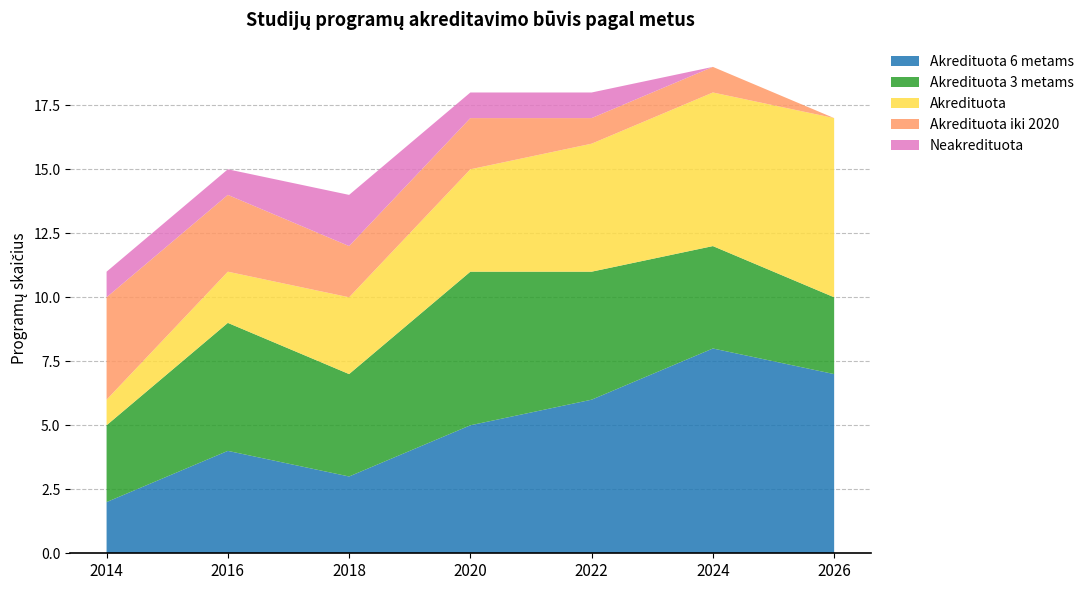

Reading left to right, what are all the values shown in this chart?

Akredituota 6 metams: 2014=2	2016=4	2018=3	2020=5	2022=6	2024=8	2026=7
Akredituota 3 metams: 2014=3	2016=5	2018=4	2020=6	2022=5	2024=4	2026=3
Akredituota: 2014=1	2016=2	2018=3	2020=4	2022=5	2024=6	2026=7
Akredituota iki 2020: 2014=4	2016=3	2018=2	2020=2	2022=1	2024=1	2026=0
Neakredituota: 2014=1	2016=1	2018=2	2020=1	2022=1	2024=0	2026=0